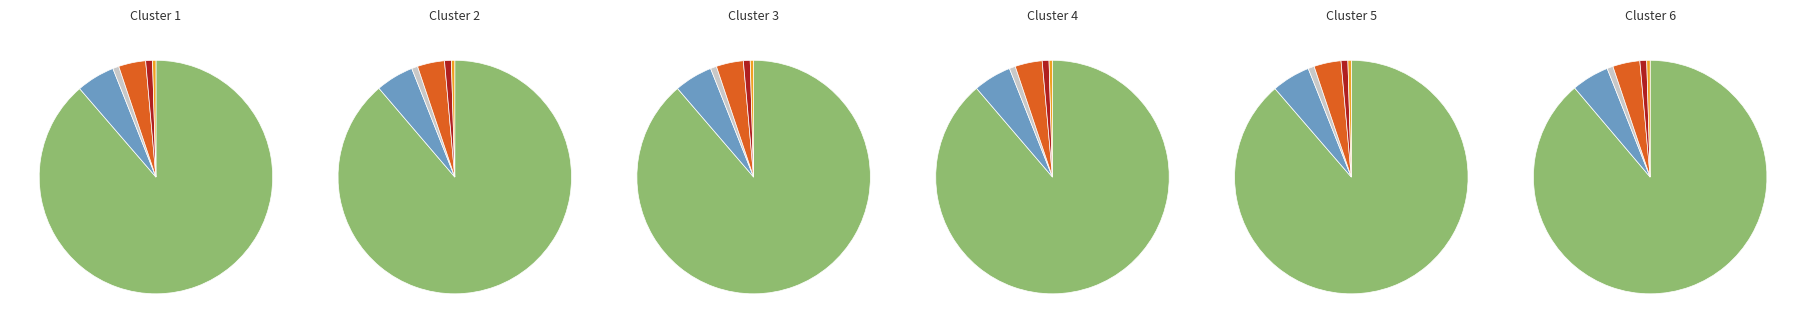

Do 28-Fri and 8-Tue together represent more than half of the pie?

No